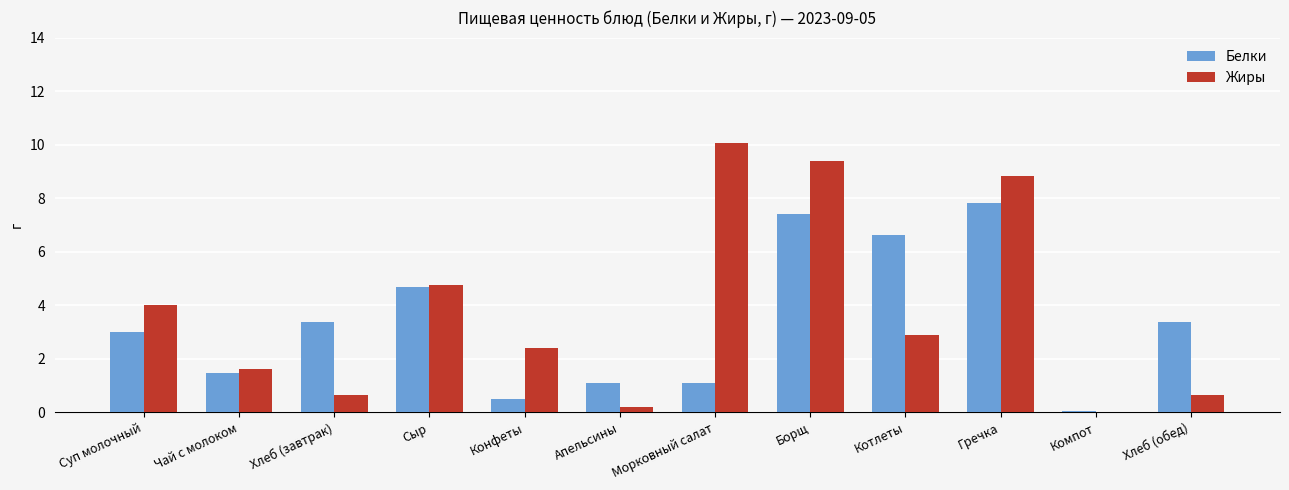

Is the value of Жиры at Гречка greater than the value of Белки at Конфеты?

Yes